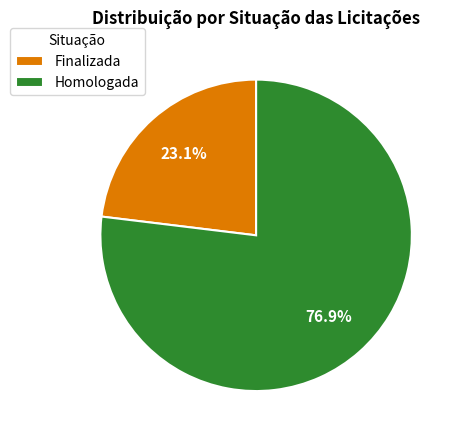

What percentage is NOT represented by Homologada?

23.1%